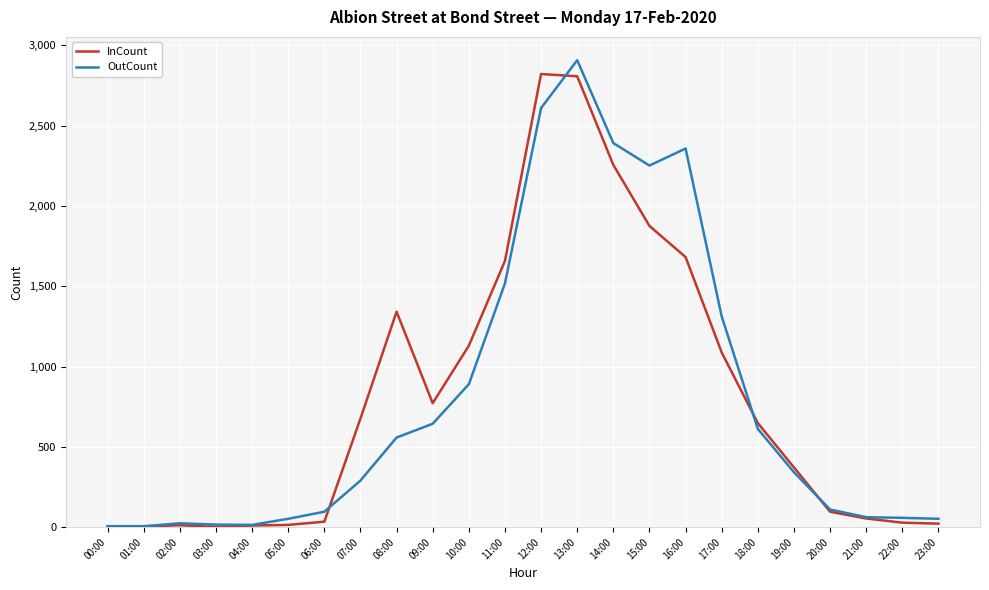

At which category is the sum across all series the highest?

13:00